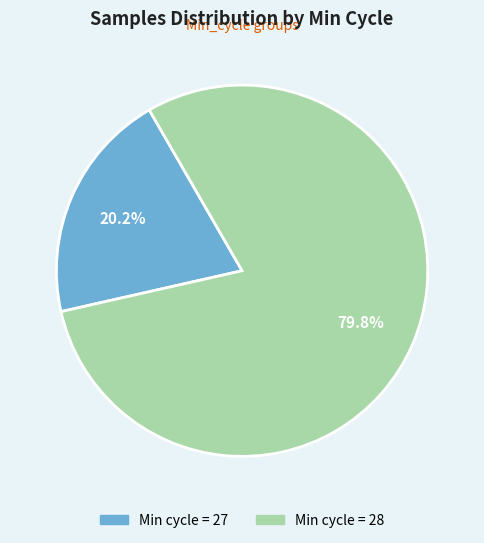

Is there any slice that represents more than half of the pie?

Yes